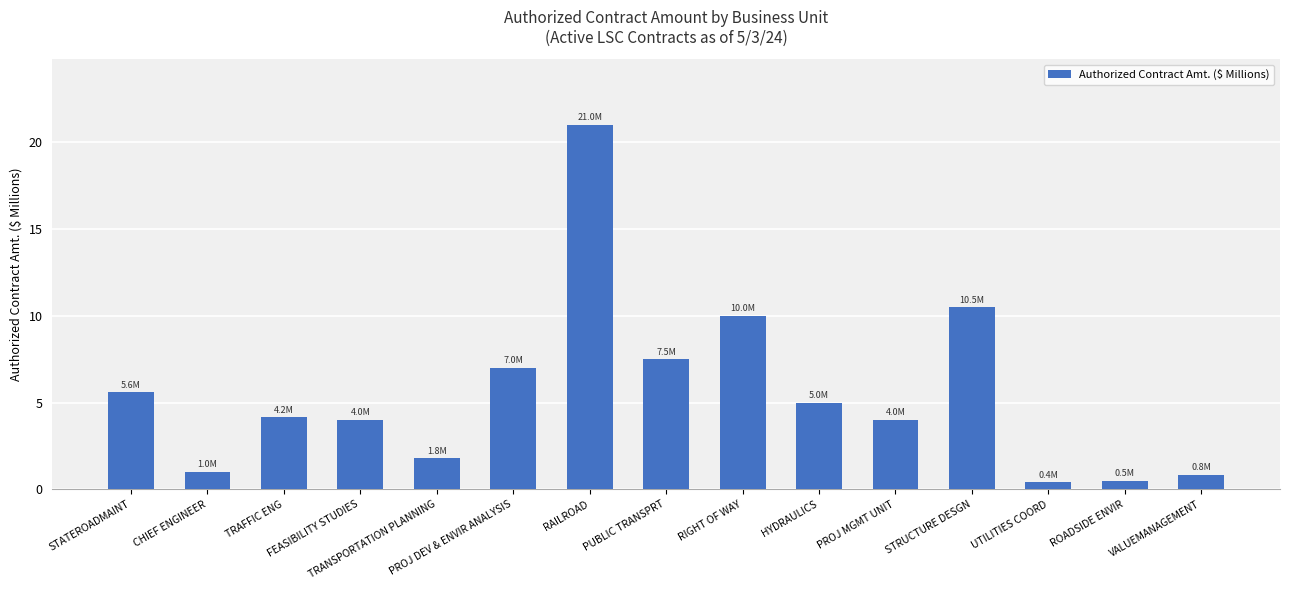

The chart shows a value of 1.5 at HYDRAULICS. True or false?

False